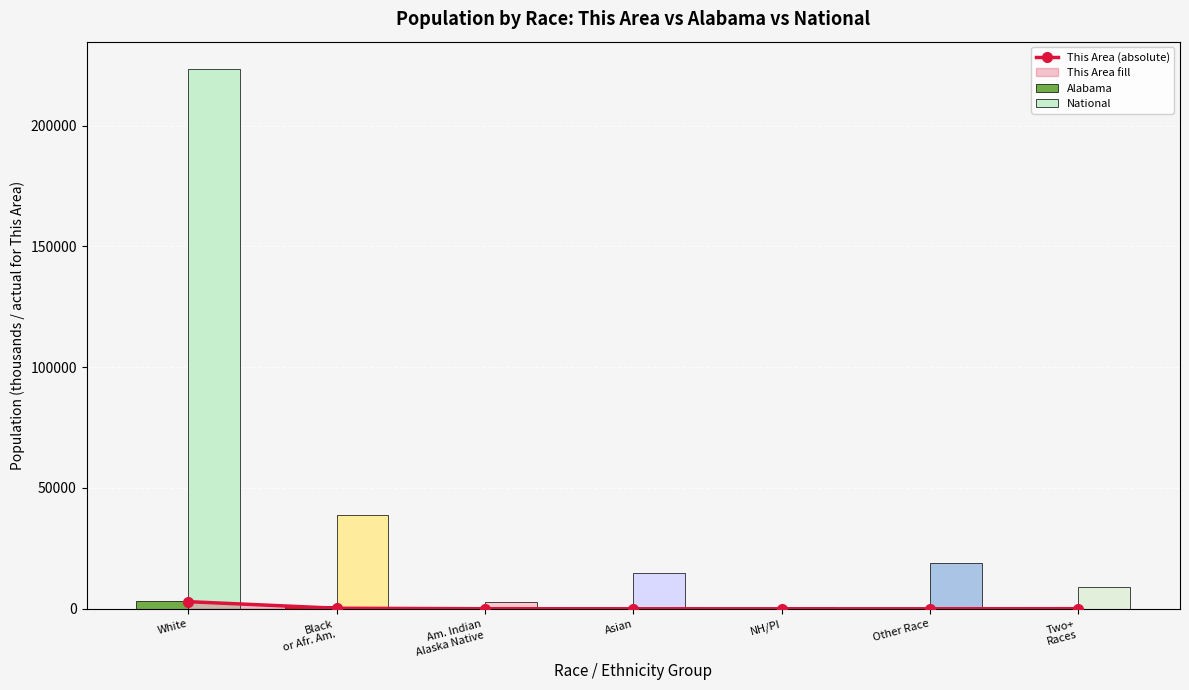

How many values are below 20?

3